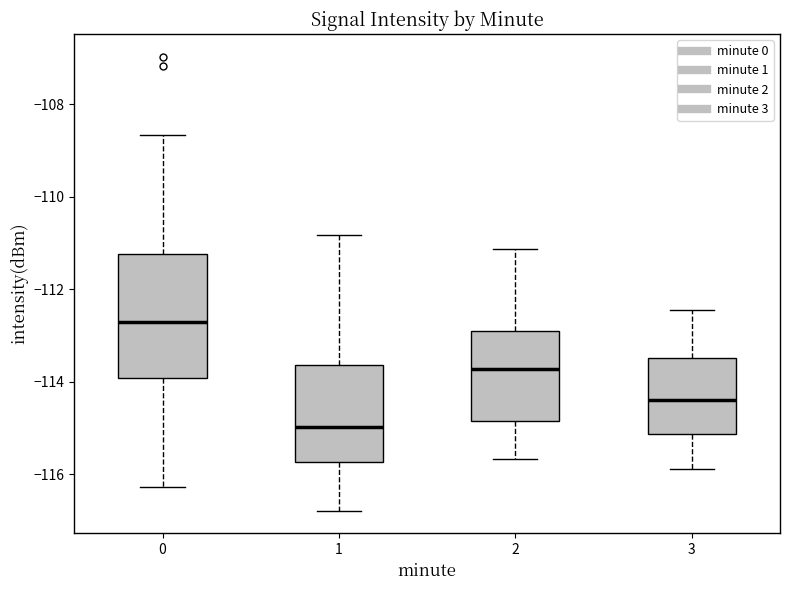

Which box is the tallest, from its lower edge to its upper edge?

0